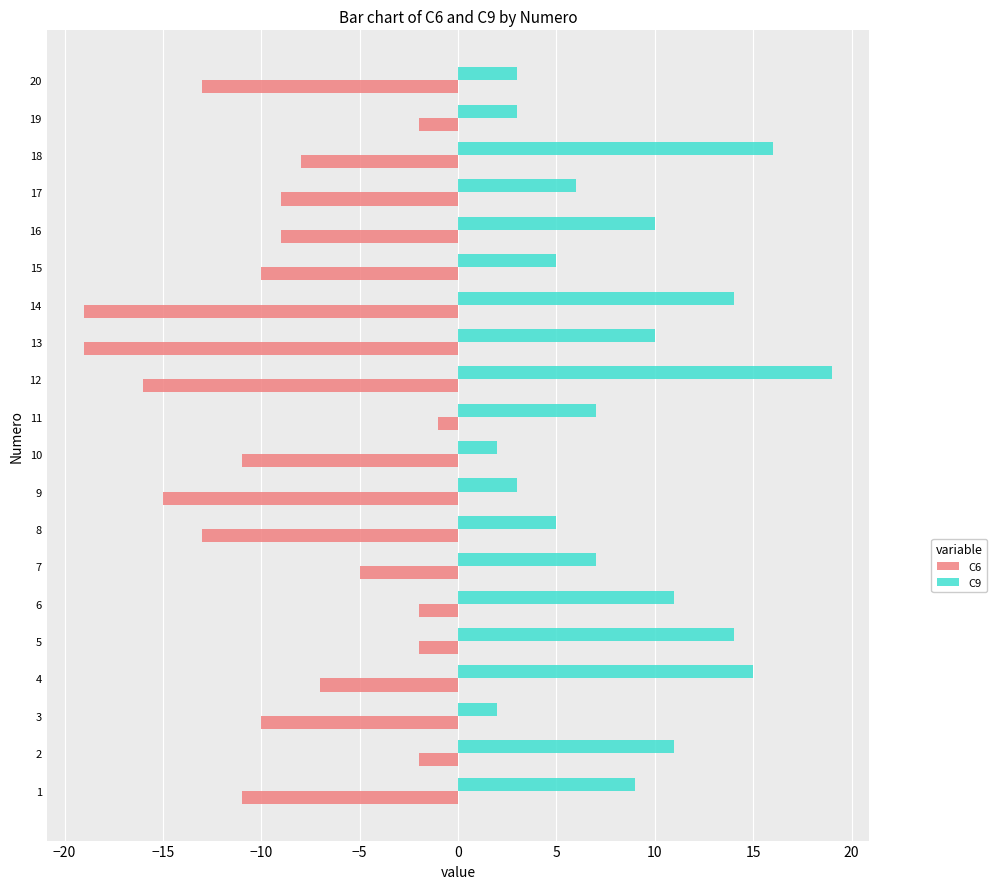

Is it true that C9 equals 1 at 8?

False